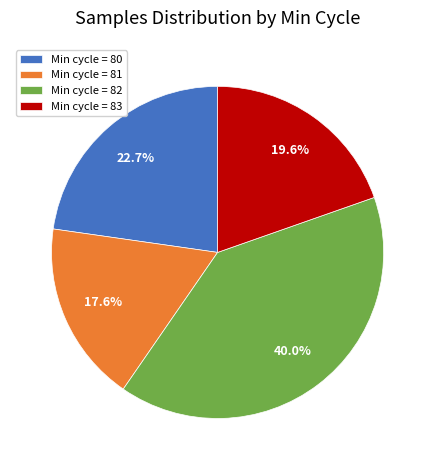

Which has a higher value, Min cycle = 80 or Min cycle = 83?

Min cycle = 80